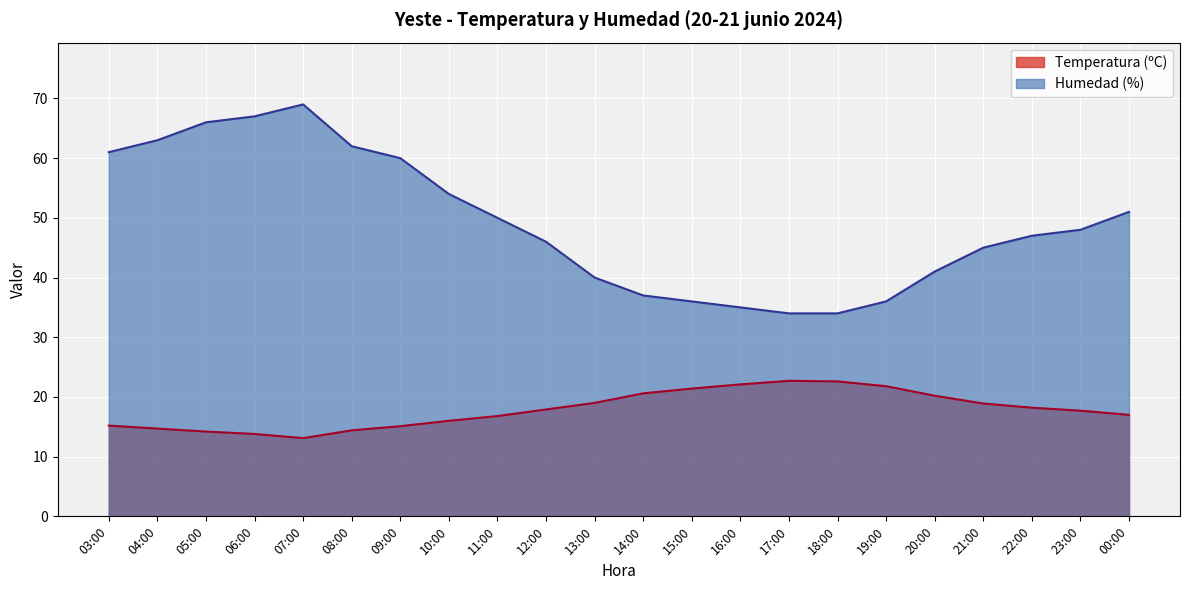

Does the chart display data point markers on the line(s)?

No